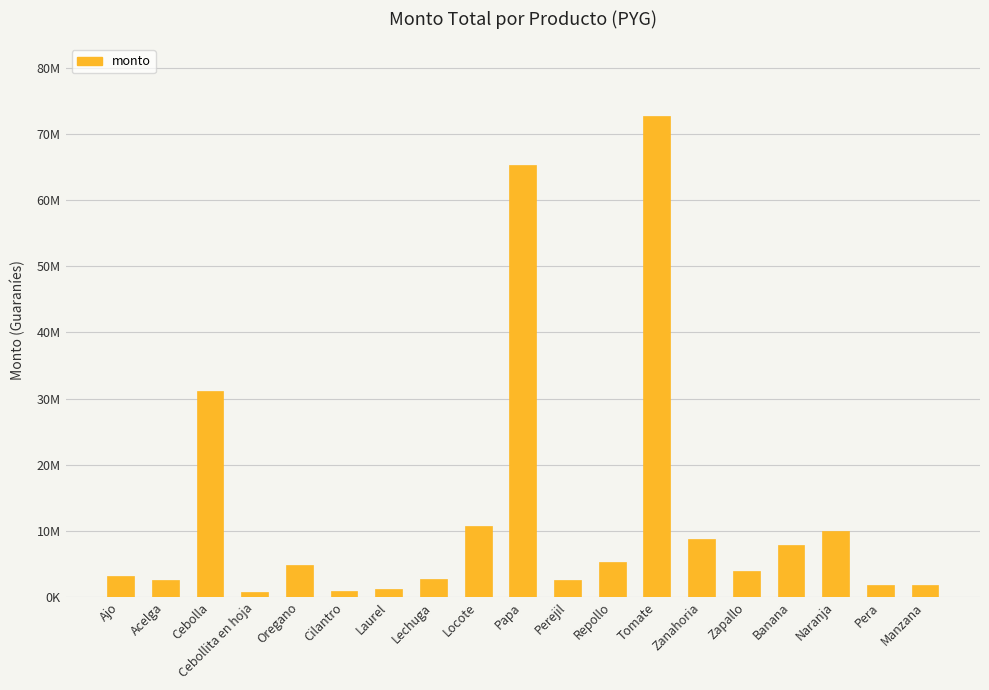

What is the value of the 2nd bar from the left?

2625000